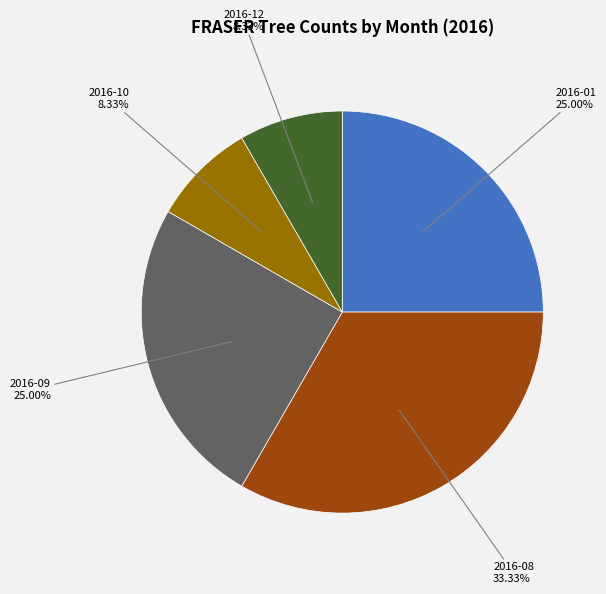

Does any single category account for the majority?

No